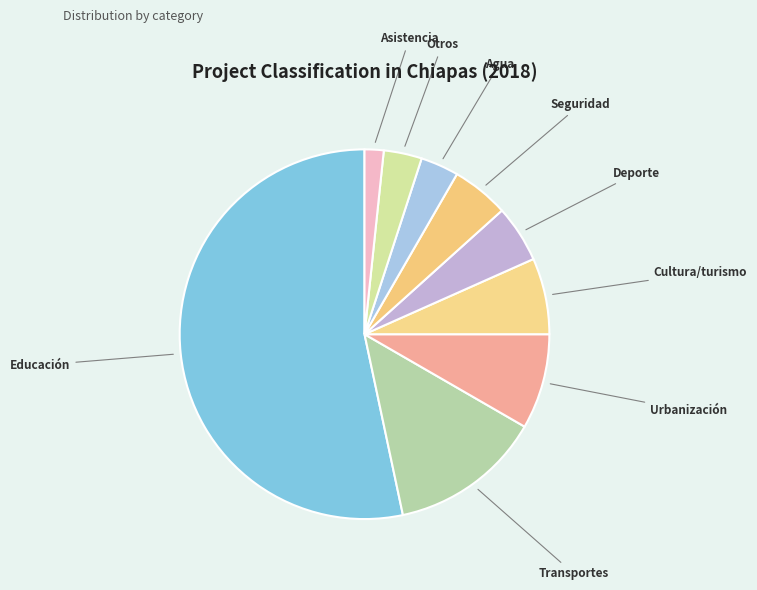

How many segments does this pie chart have?

9